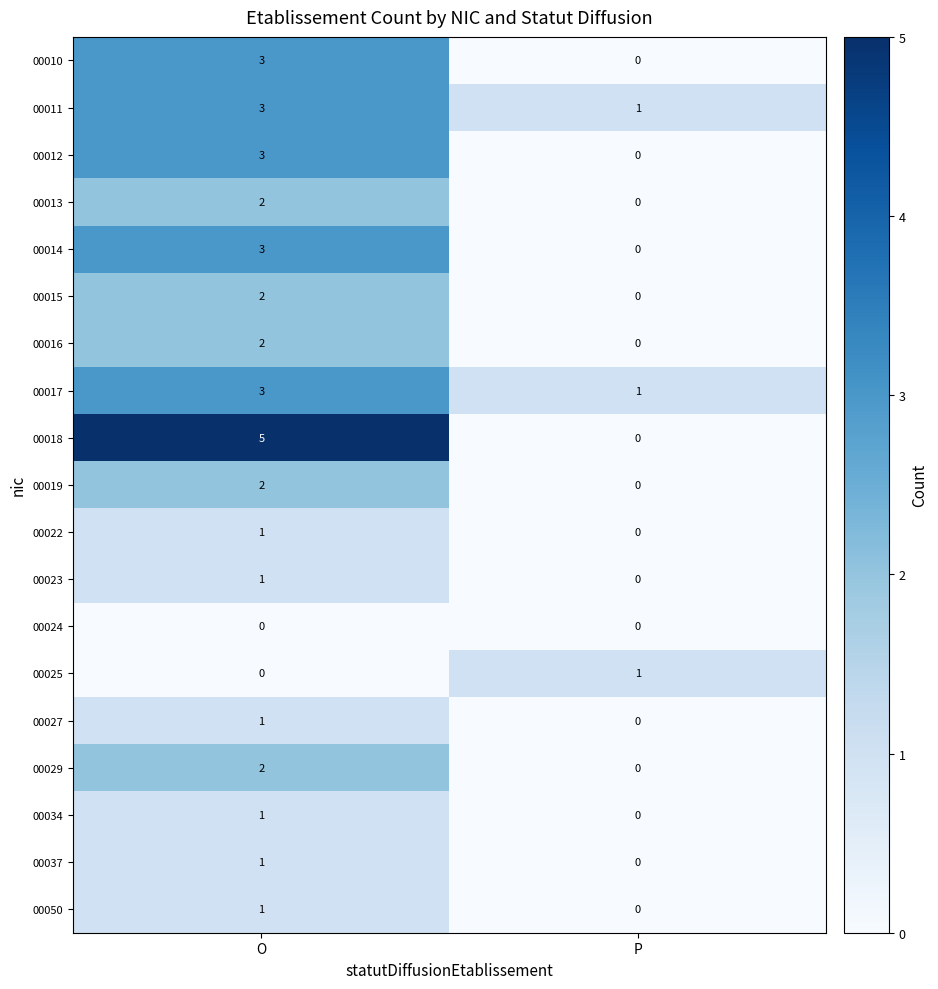

Where is 00037 nearest to the value 0?

P